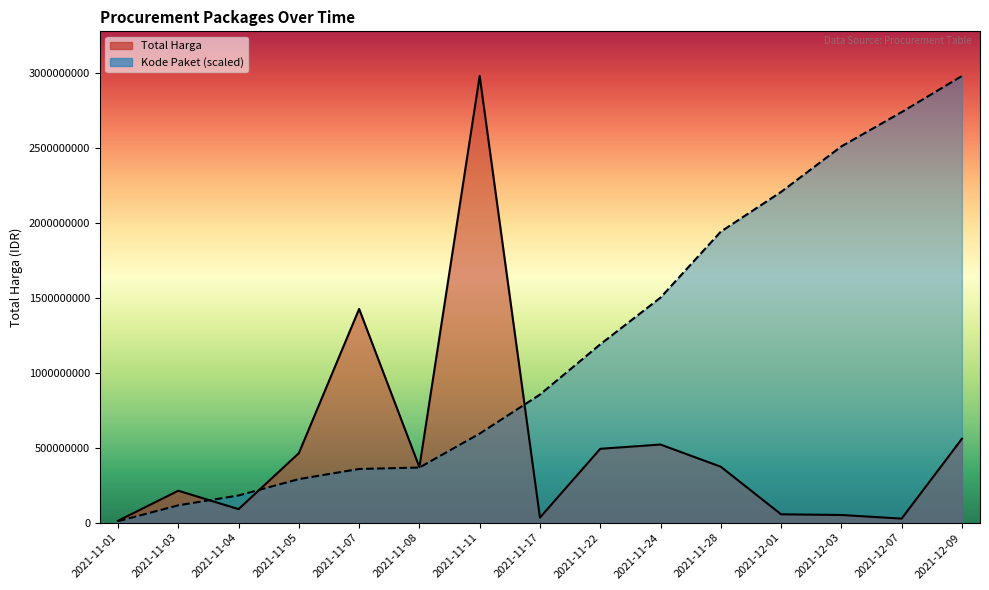

What is the difference between the maximum and minimum values in the Kode Paket series?

2969465887.9